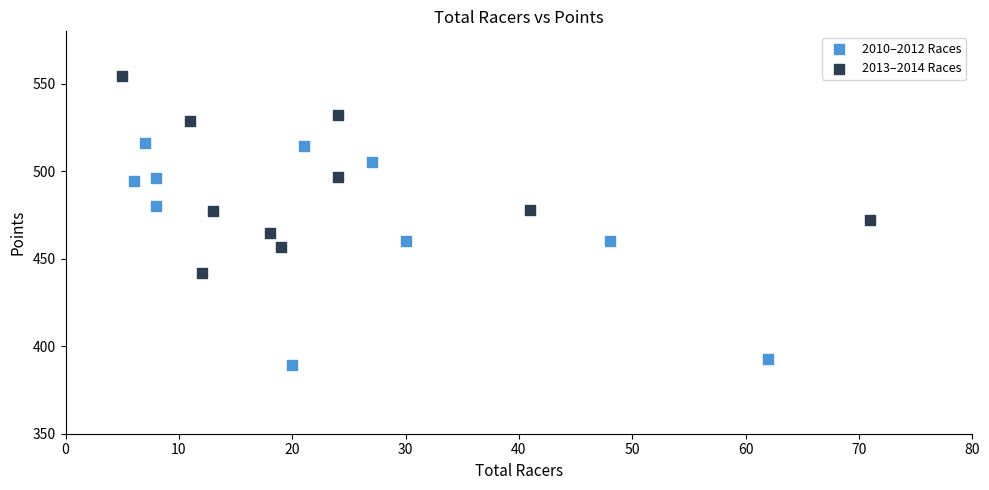

Which series reaches the minimum Y coordinate?

2010–2012 Races